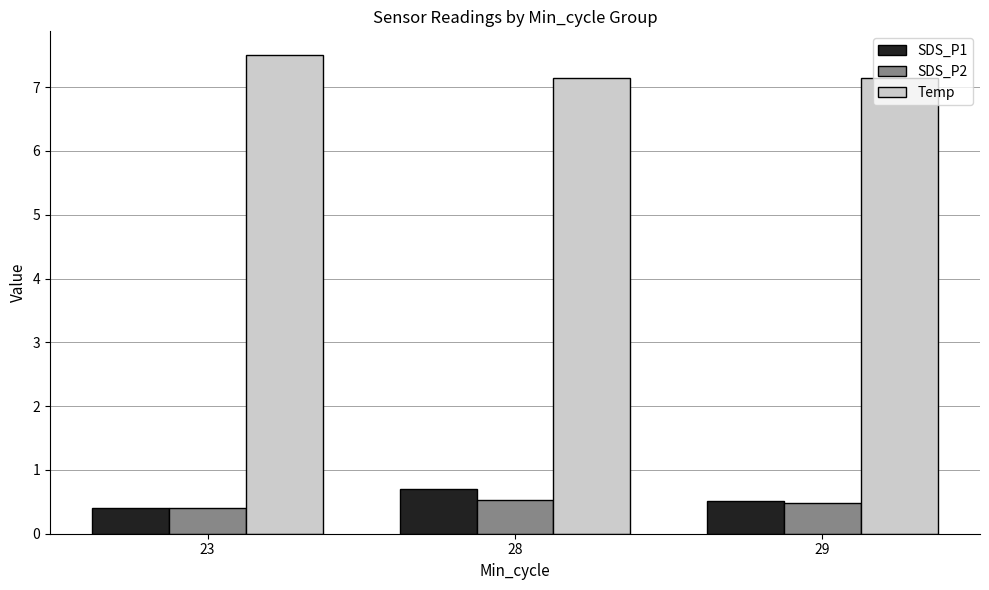

Does the chart contain stacked bars?

No